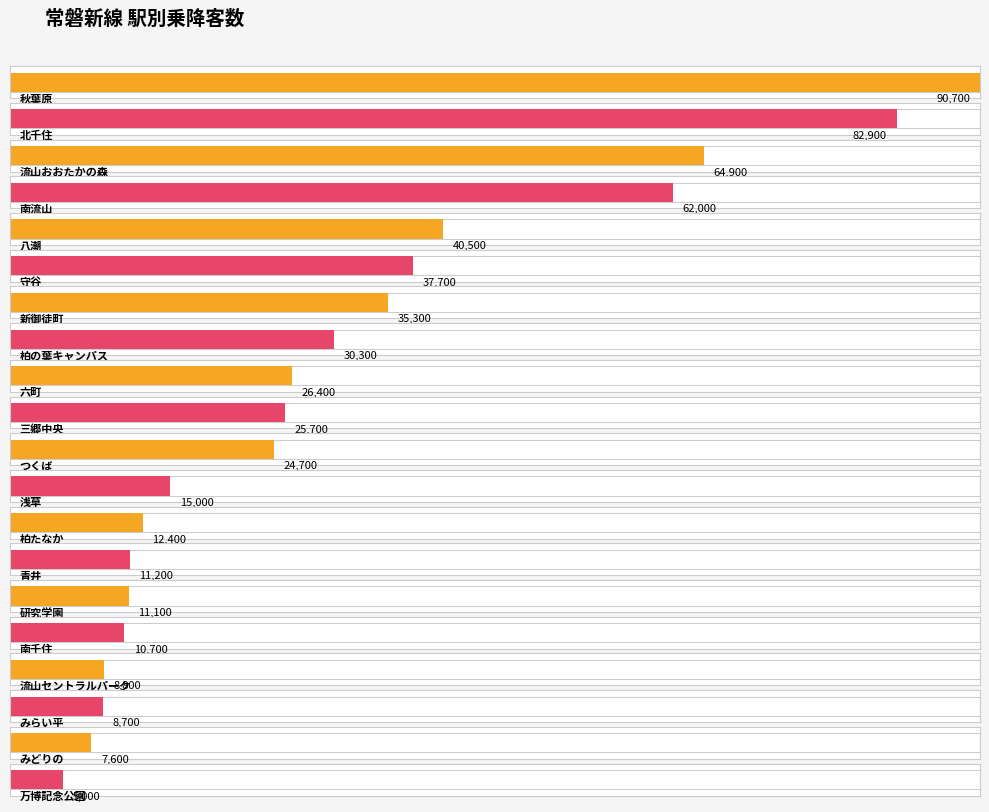

What is the minimum value shown in the chart?

5000